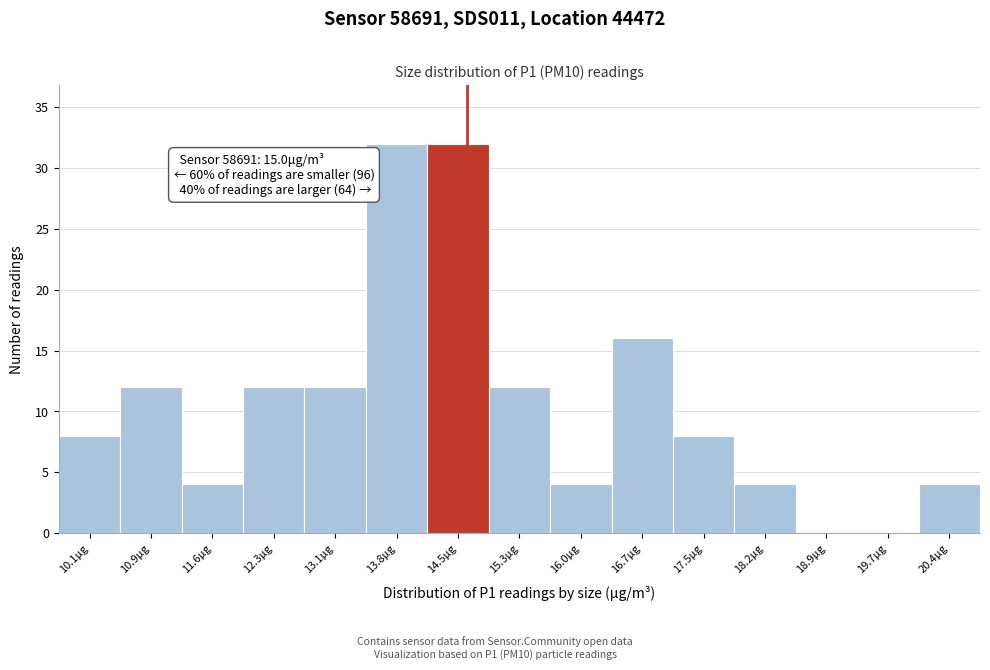

Reading right to left, transcribe all the data shown in this chart.

20.4μg=4	19.7μg=0	18.9μg=0	18.2μg=4	17.5μg=8	16.7μg=16	16.0μg=4	15.3μg=12	14.5μg=32	13.8μg=32	13.1μg=12	12.3μg=12	11.6μg=4	10.9μg=12	10.1μg=8